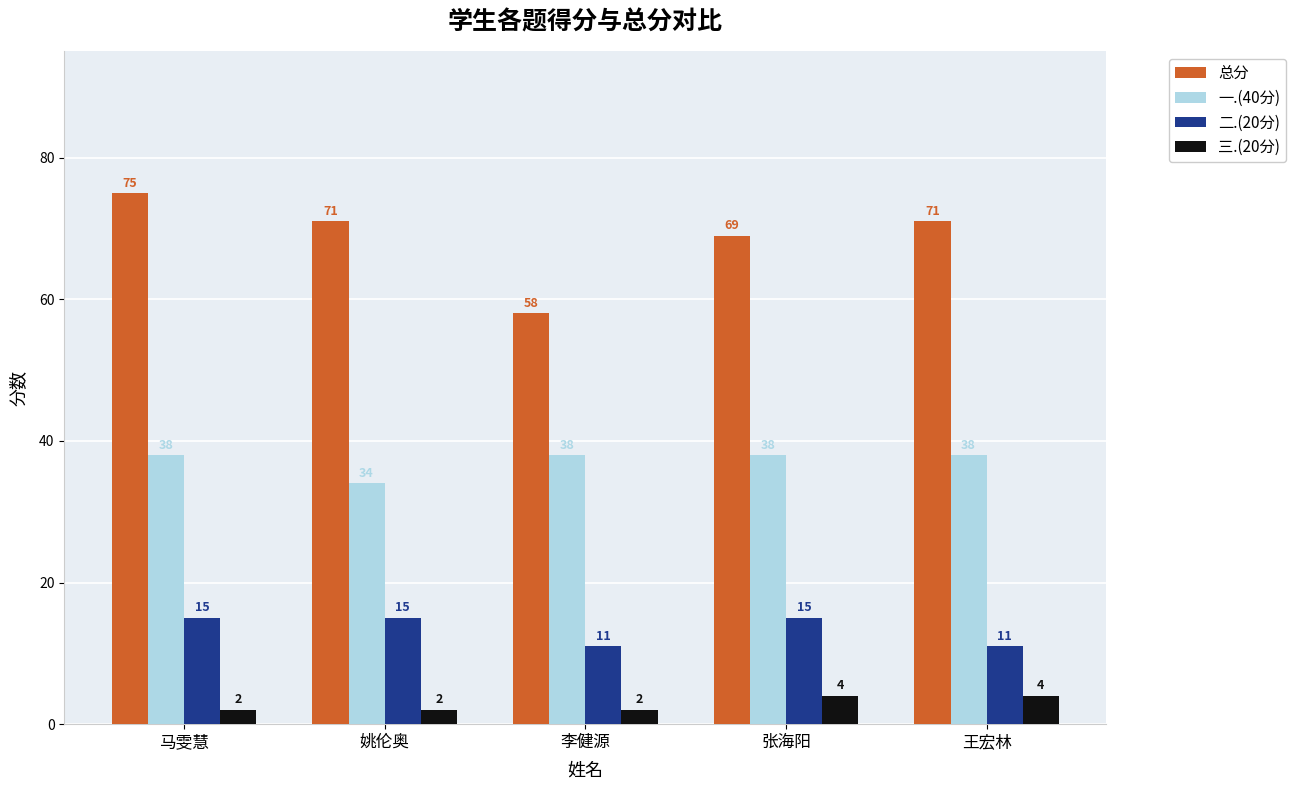

Which series has the largest range (max minus min)?

总分